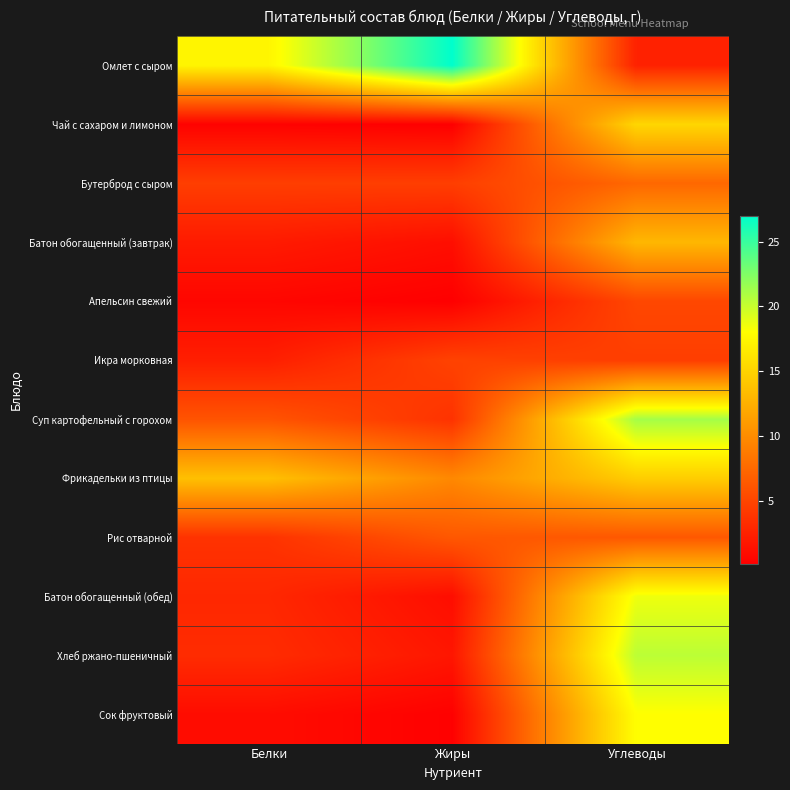

List the series in order of their peak value, highest first.

Омлет с сыром, Суп картофельный с горохом, Хлеб ржано-пшеничный, Батон обогащенный (обед), Сок фруктовый, Чай с сахаром и лимоном, Фрикадельки из птицы, Батон обогащенный (завтрак), Бутерброд с сыром, Рис отварной, Апельсин свежий, Икра морковная